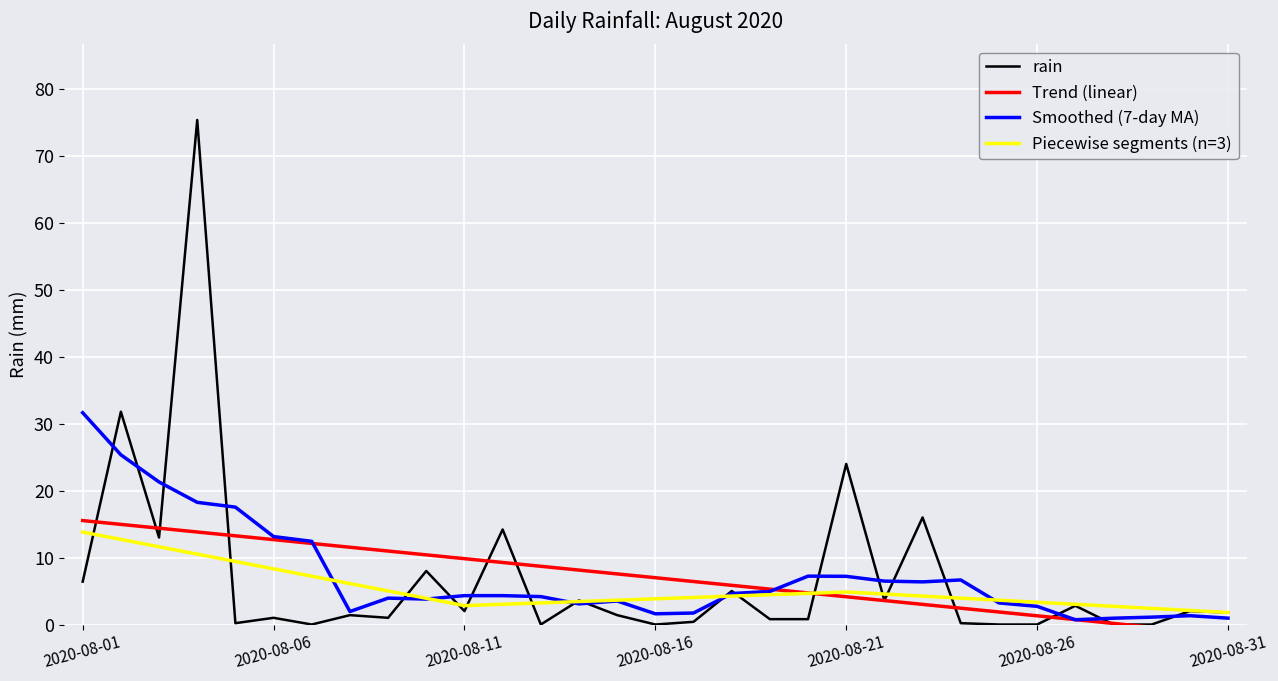

Rank the categories by value from highest to lowest.

2020-08-04, 2020-08-02, 2020-08-21, 2020-08-23, 2020-08-12, 2020-08-03, 2020-08-10, 2020-08-01, 2020-08-18, 2020-08-14, 2020-08-22, 2020-08-27, 2020-08-11, 2020-08-30, 2020-08-31, 2020-08-08, 2020-08-15, 2020-08-06, 2020-08-09, 2020-08-19, 2020-08-20, 2020-08-17, 2020-08-05, 2020-08-24, 2020-08-07, 2020-08-13, 2020-08-16, 2020-08-25, 2020-08-26, 2020-08-28, 2020-08-29